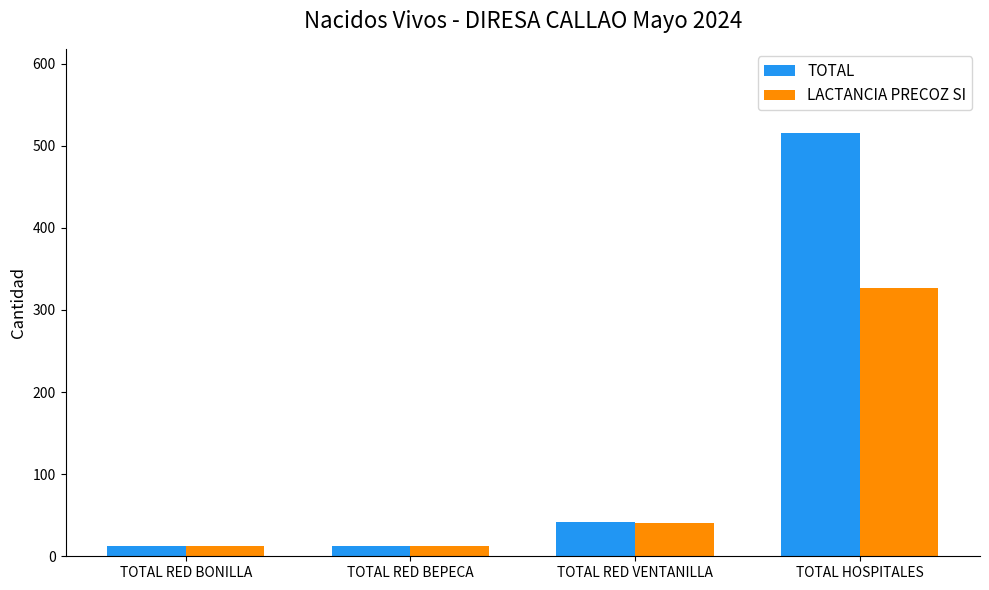

Rank the series by their maximum value, from highest to lowest.

TOTAL, LACTANCIA PRECOZ SI